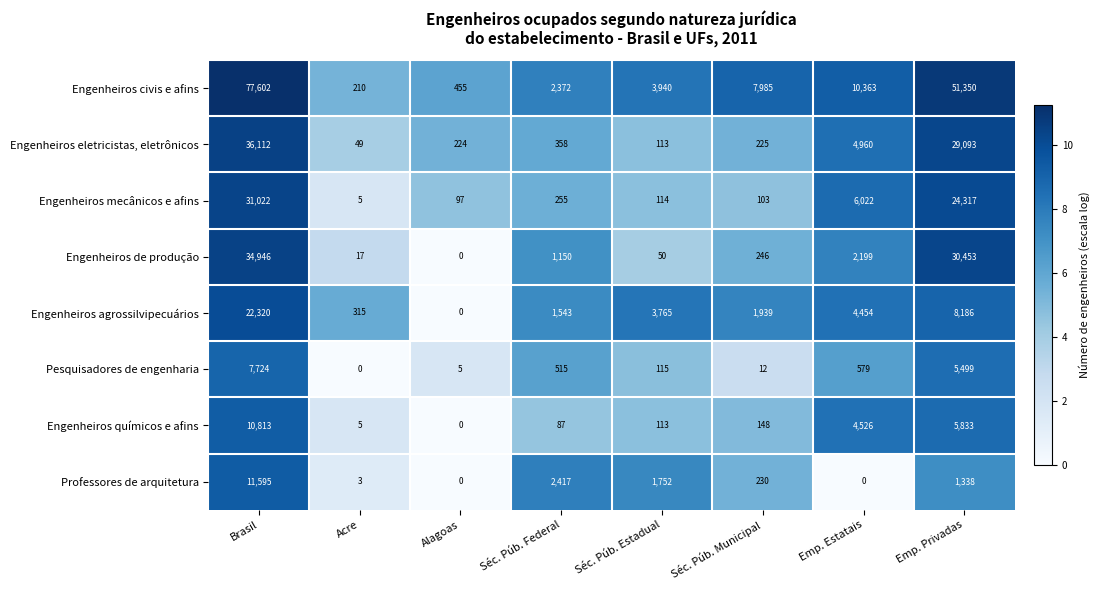

What is the greatest value displayed?

77602